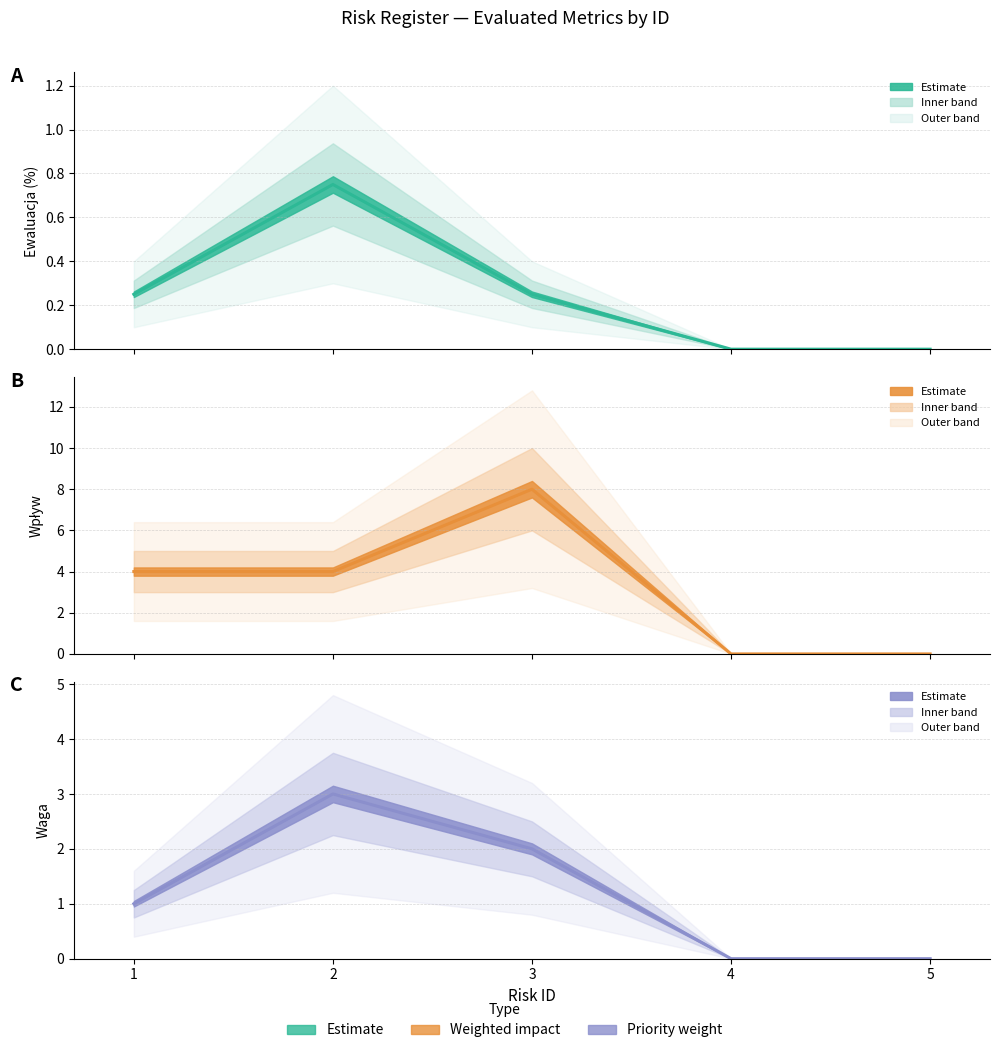

Is the value of ewaluacja at 2 greater than the value of wpływ at 4?

Yes